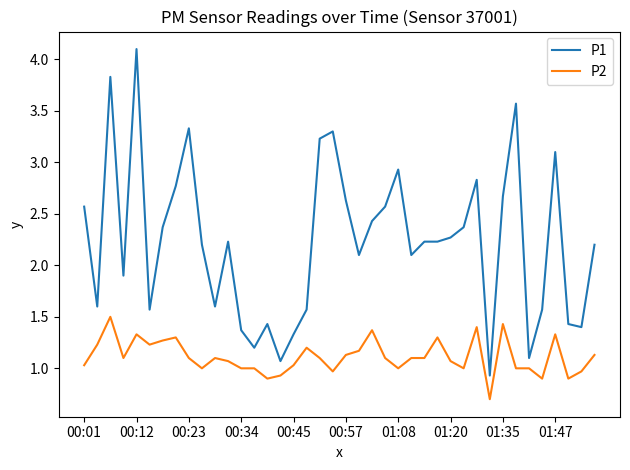

True or false: P2 and P1 cross at least once.

False